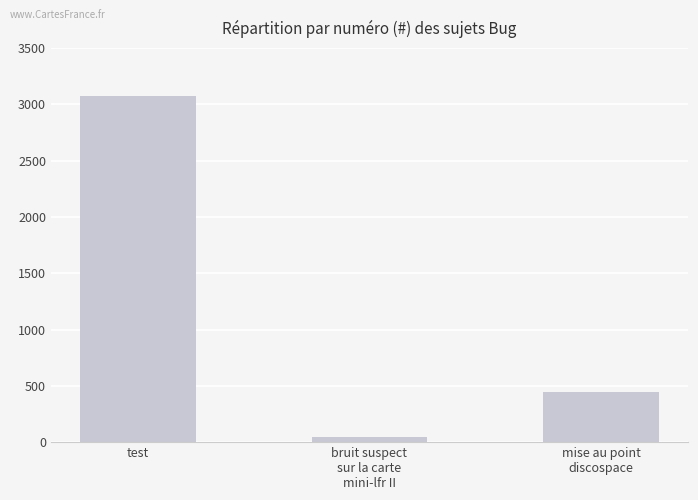

Reading left to right, list all the values displayed in this chart.

3075	42	447